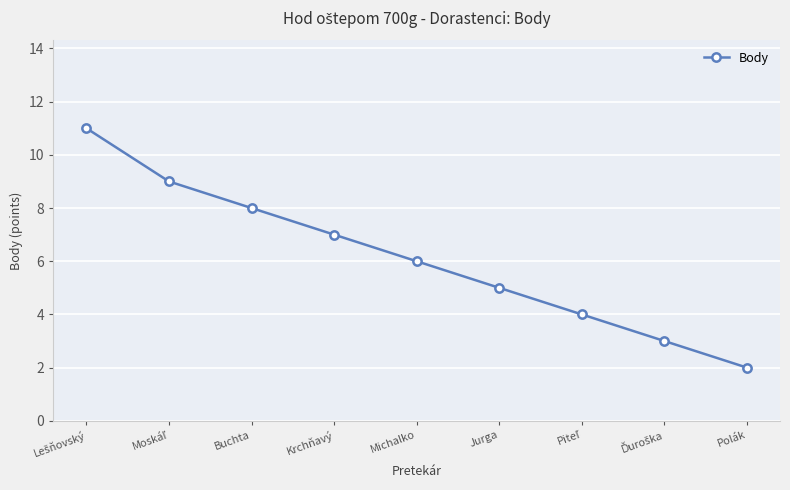

What position from the right is Jurga?

4